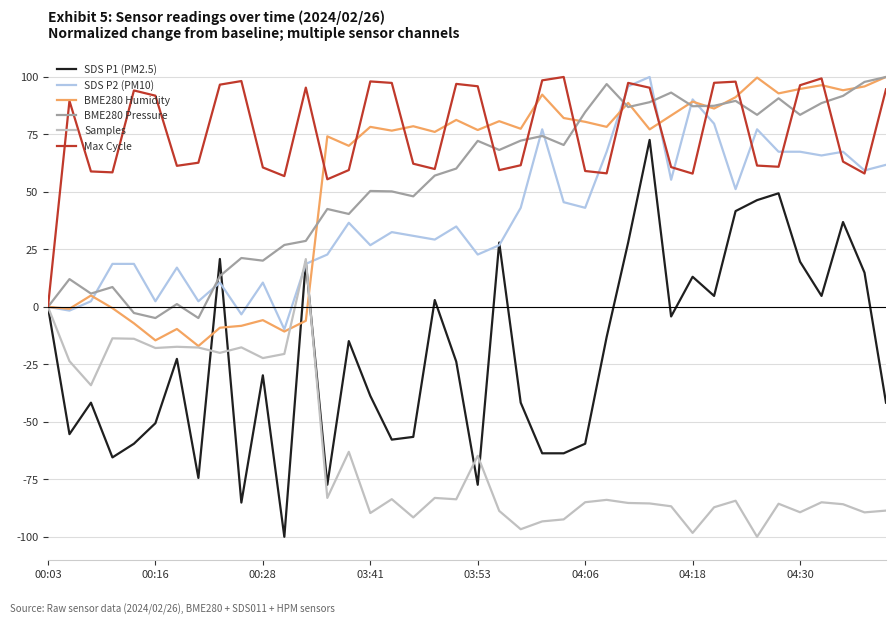

What is the highest value of the BME280 Pressure series?

100.0